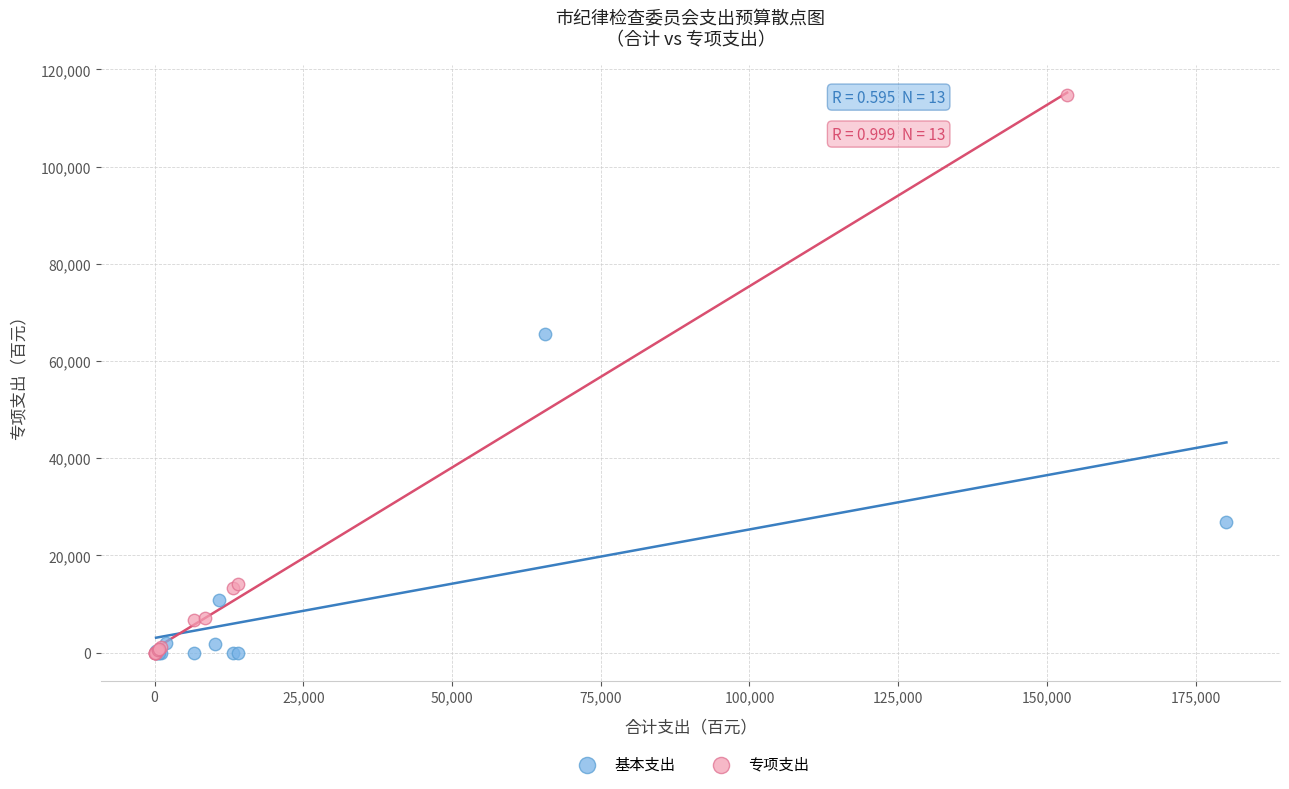

Which series has the widest spread of Y values?

专项支出